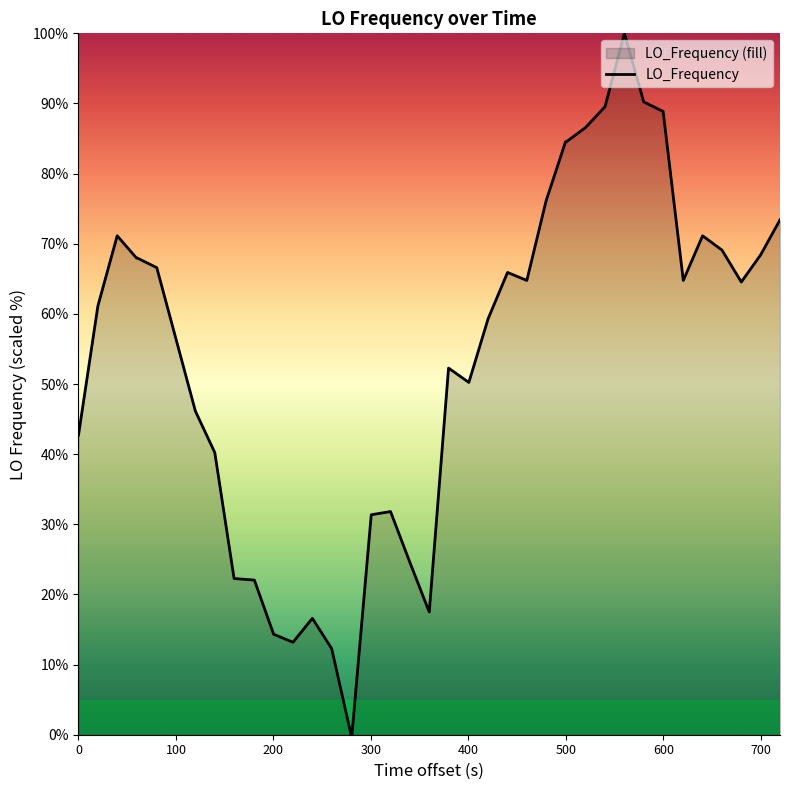

What is the difference between the maximum and minimum values?

100.0